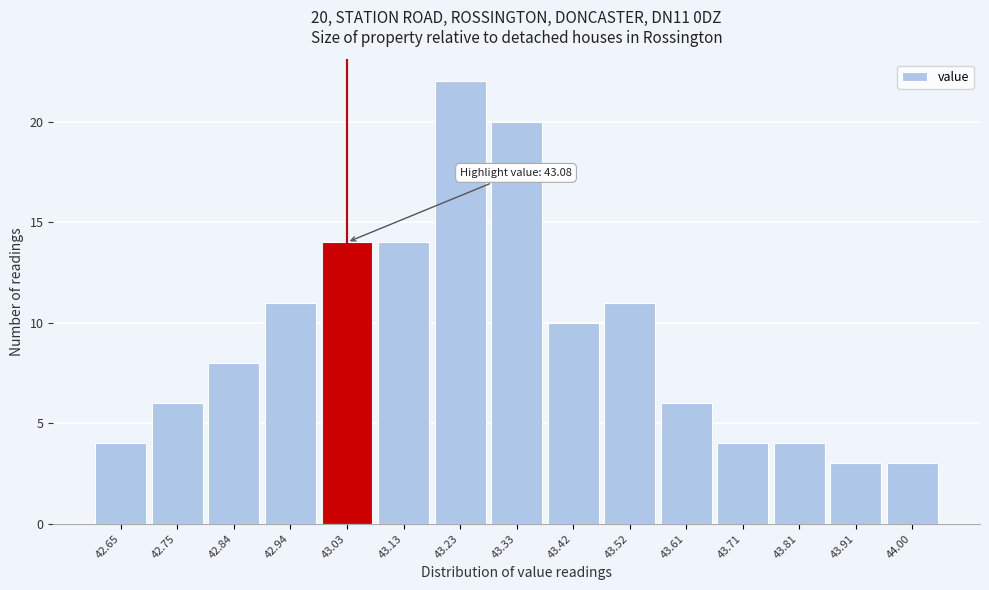

Which range on the x-axis has the tallest bar?

43.18 to 43.28